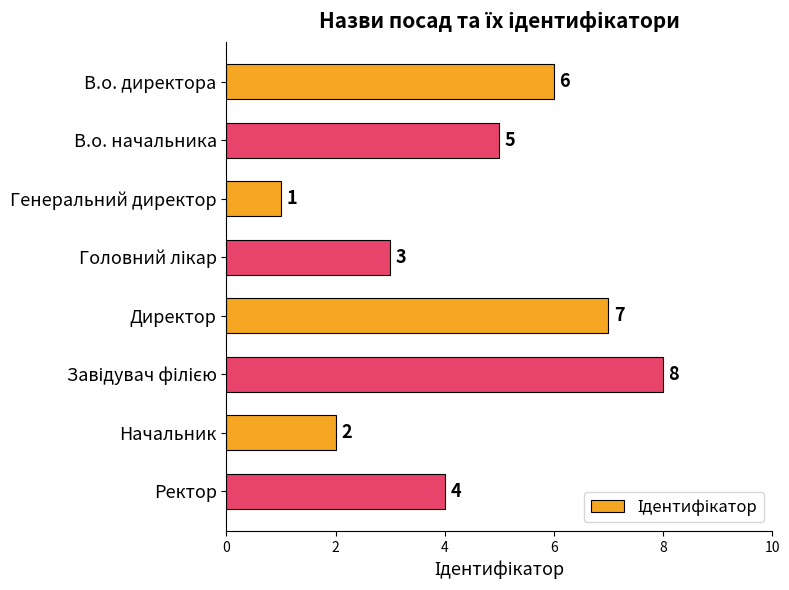

Which category has the lowest value across all series?

Генеральний директор